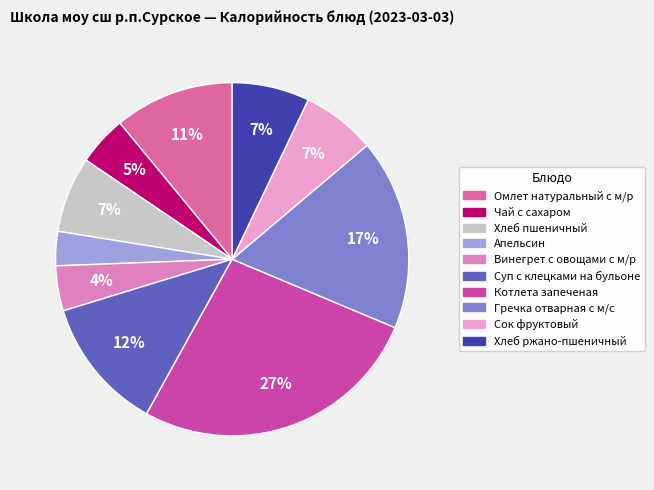

Do Суп с клецками на бульоне and Апельсин together represent more than half of the pie?

No